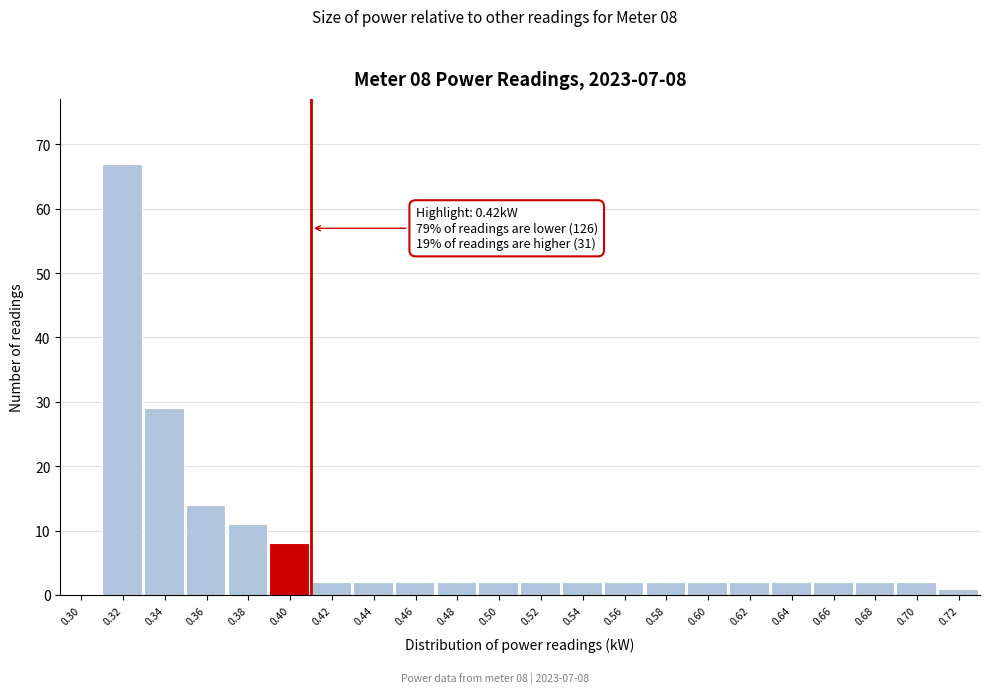

Reading right to left, list all the values displayed in this chart.

0.72=1	0.70=2	0.68=2	0.66=2	0.64=2	0.62=2	0.60=2	0.58=2	0.56=2	0.54=2	0.52=2	0.50=2	0.48=2	0.46=2	0.44=2	0.42=2	0.40=8	0.38=11	0.36=14	0.34=29	0.32=67	0.30=0